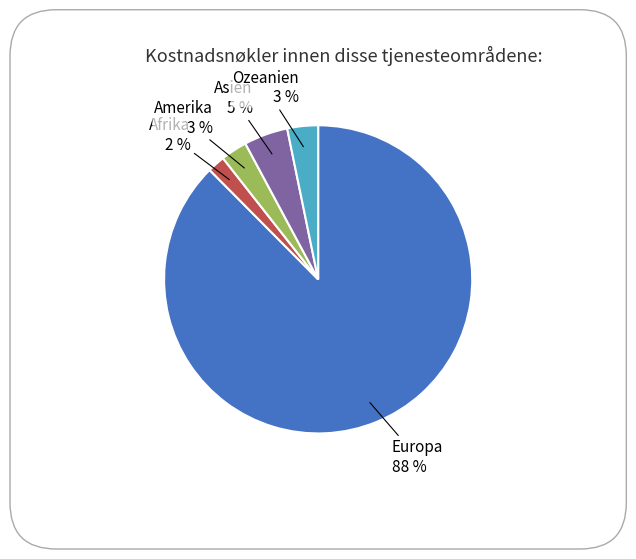

To the nearest percent, what is the combined percentage of Asien and Ozeanien?

8%